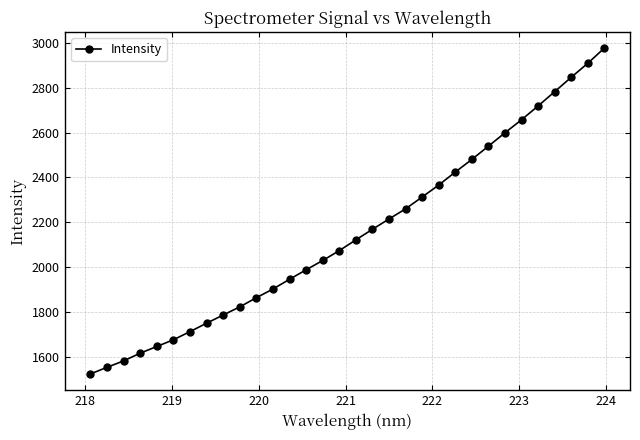

What is the value of the 20th point from the left?

2260.0